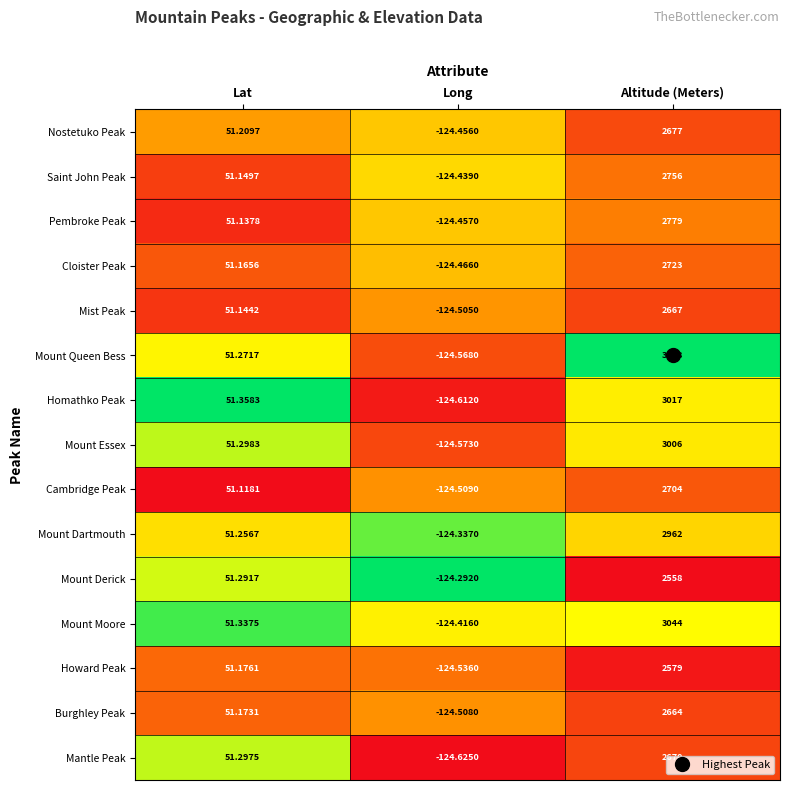

At which label does Homathko Peak reach its peak?

Altitude (Meters)